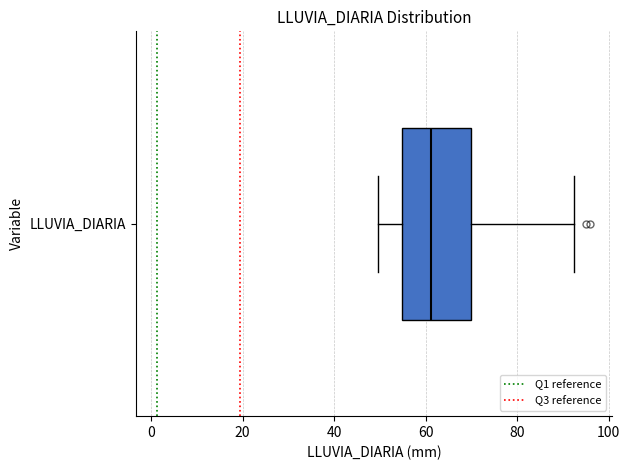

Transcribe this box plot: give where the median line is, the range the box spans, and where the two whiskers end, as read against the x-axis. The values are not printed on the chart, so give them approximately, as read against the axis.

median 62, box 54 to 70, whiskers 50 to 92